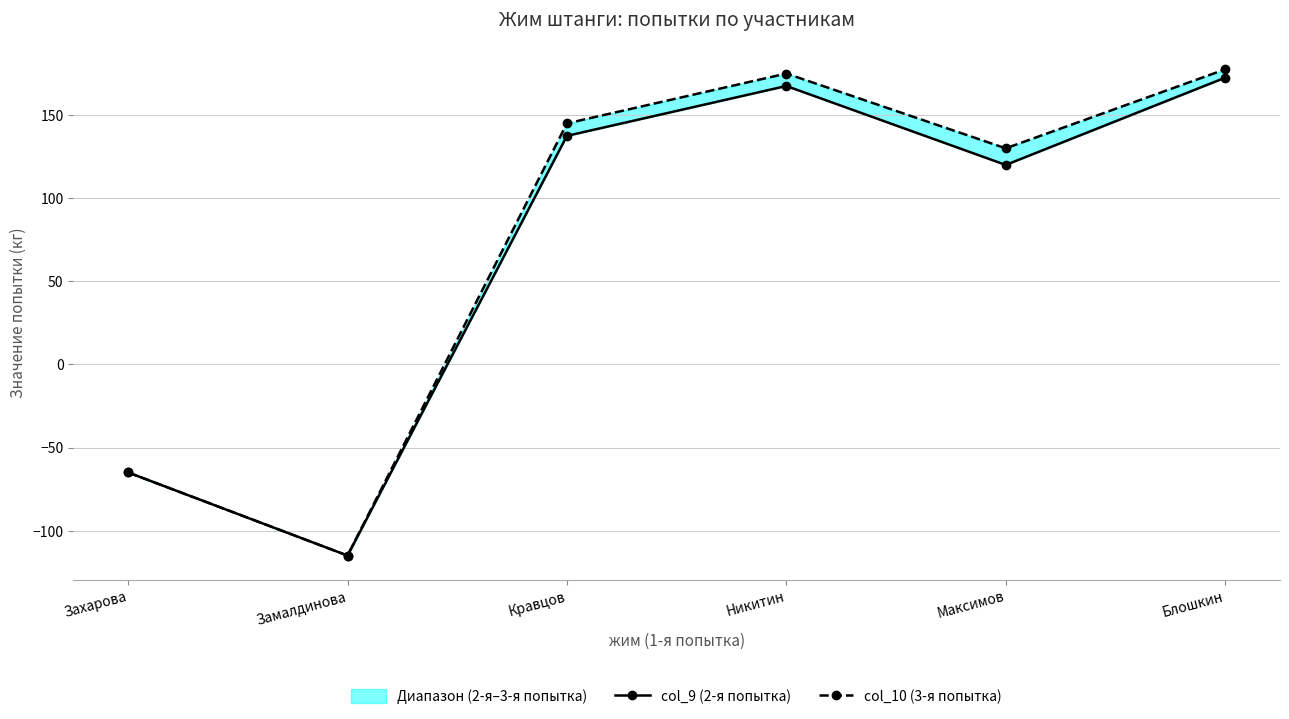

At which category is the sum across all series the highest?

Блошкин